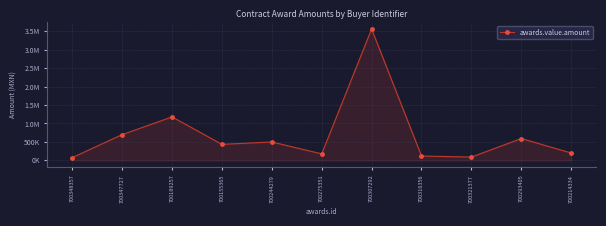

What is the difference between the maximum and minimum values?

3487811.0